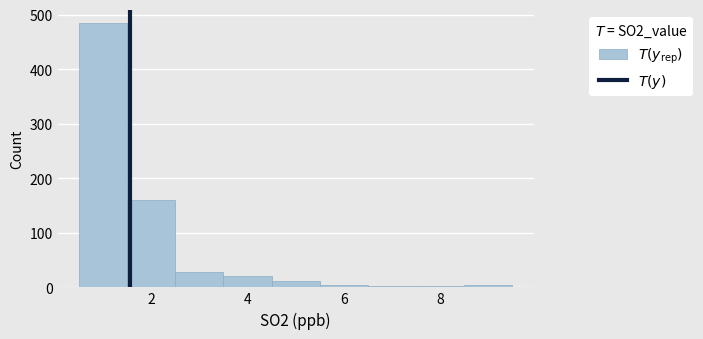

Over which range of the x-axis is the bar tallest?

0.5 to 1.5